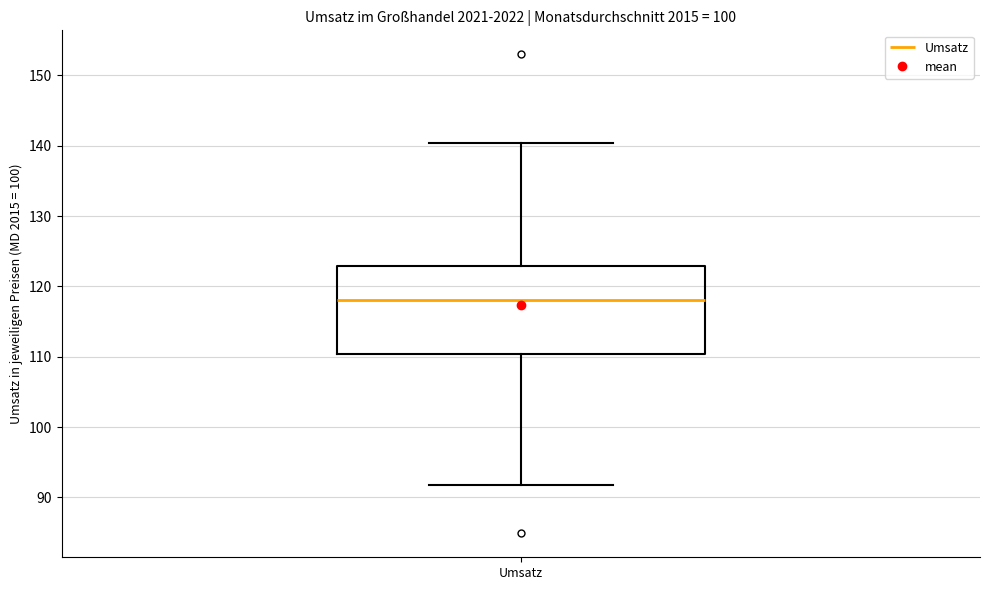

Transcribe this box plot: give where the median line is, the range the box spans, and where the two whiskers end, as read against the y-axis. The values are not printed on the chart, so give them approximately, as read against the axis.

median 118, box 110 to 123, whiskers 92 to 140